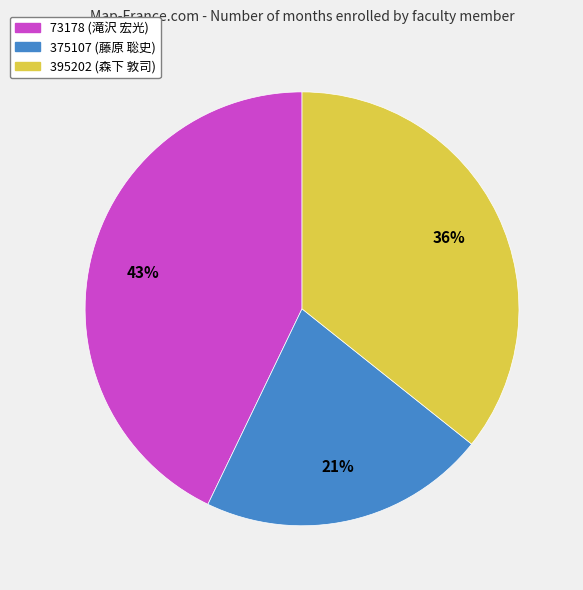

Combined, do 73178 (滝沢 宏光) and 375107 (藤原 聡史) account for over 50%?

Yes